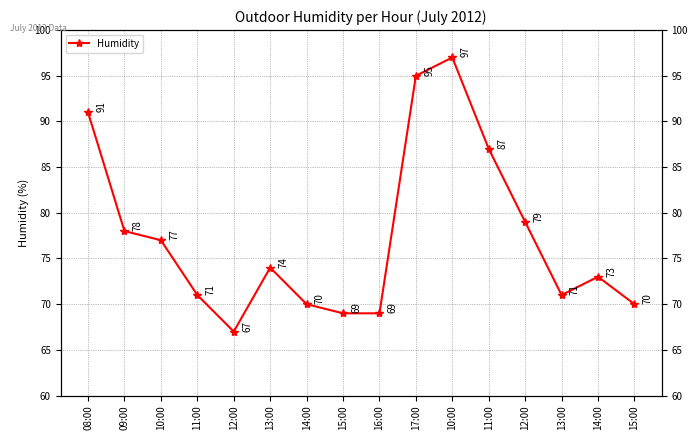

The value at 10:00 is 97. True or false?

True